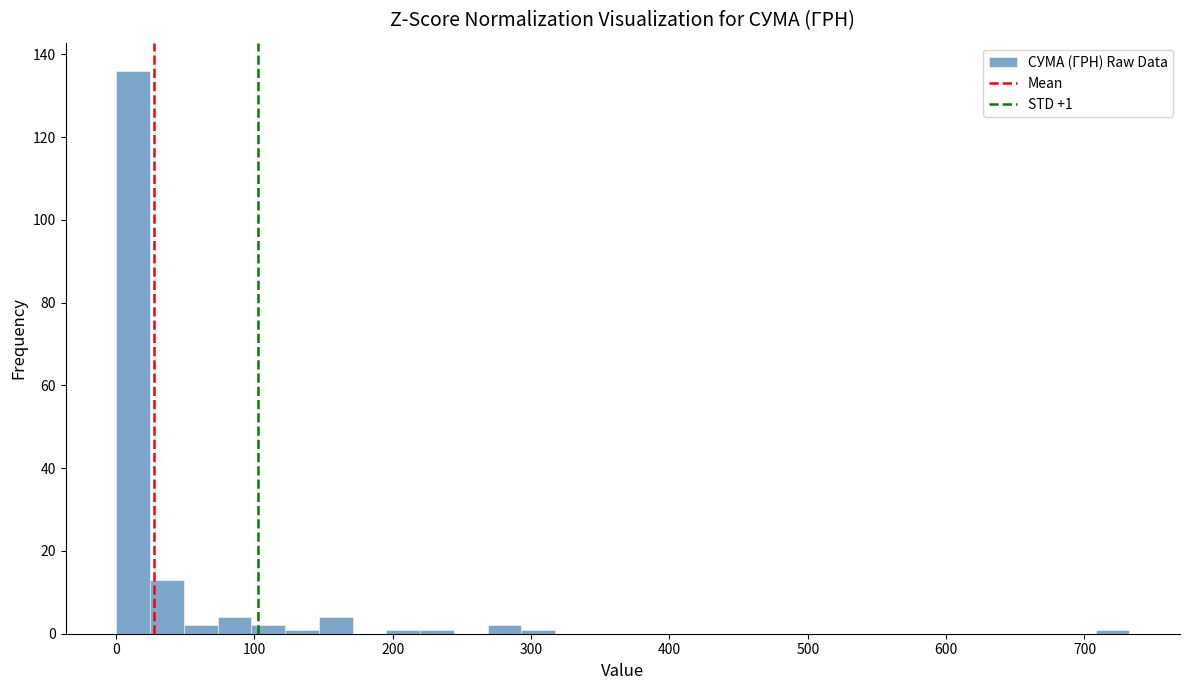

Read against the x-axis, roughly where is the centre of the tallest bar?

10